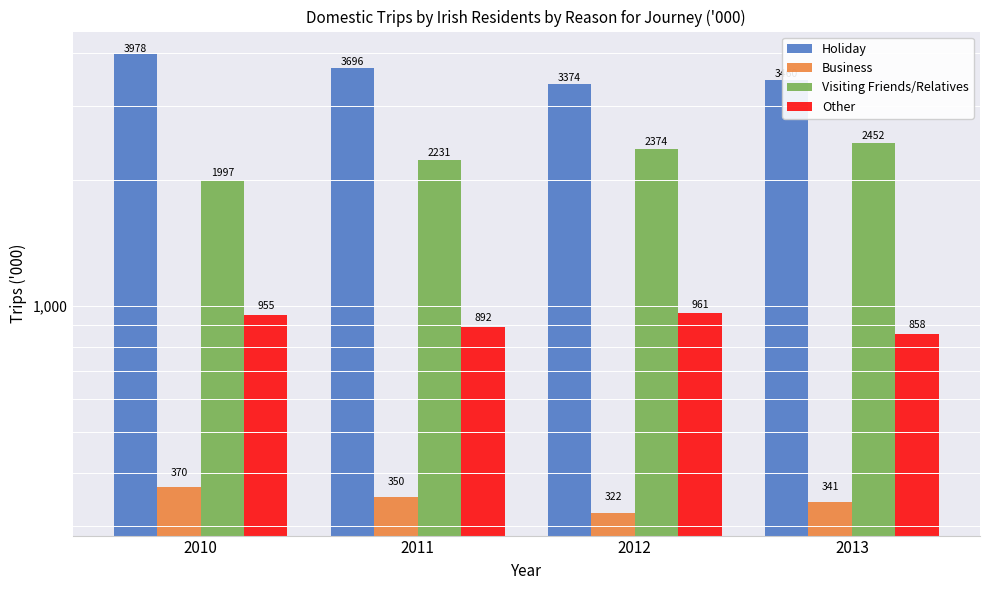

Rank the series by their average value, from highest to lowest.

Holiday, Visiting Friends/Relatives, Other, Business